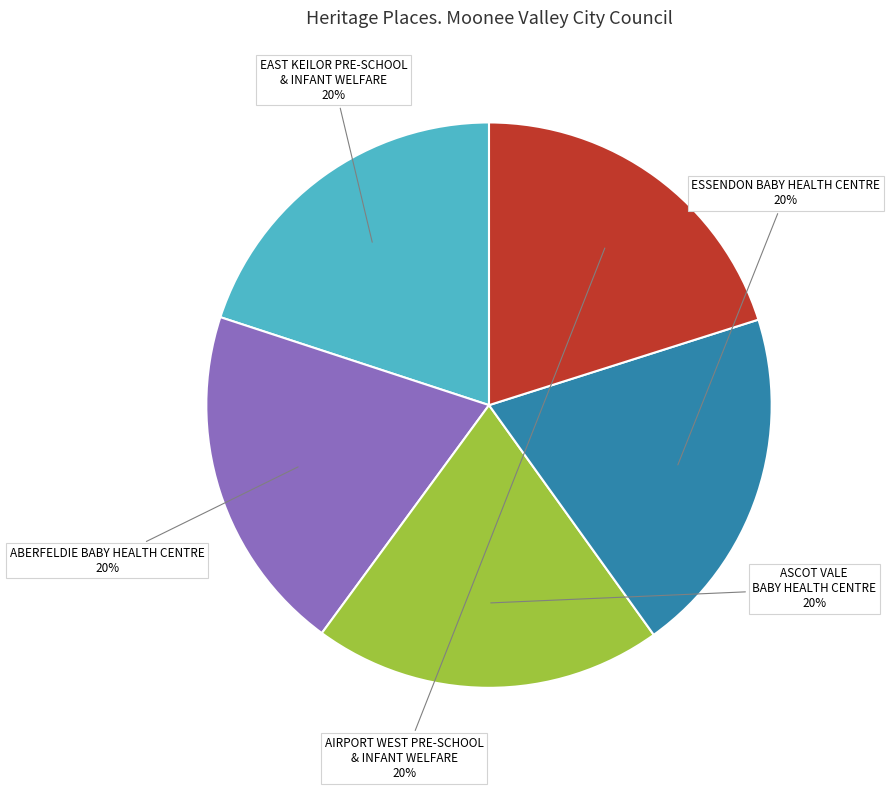

Do ESSENDON BABY HEALTH CENTRE and ASCOT VALE BABY HEALTH CENTRE together represent more than half of the pie?

No